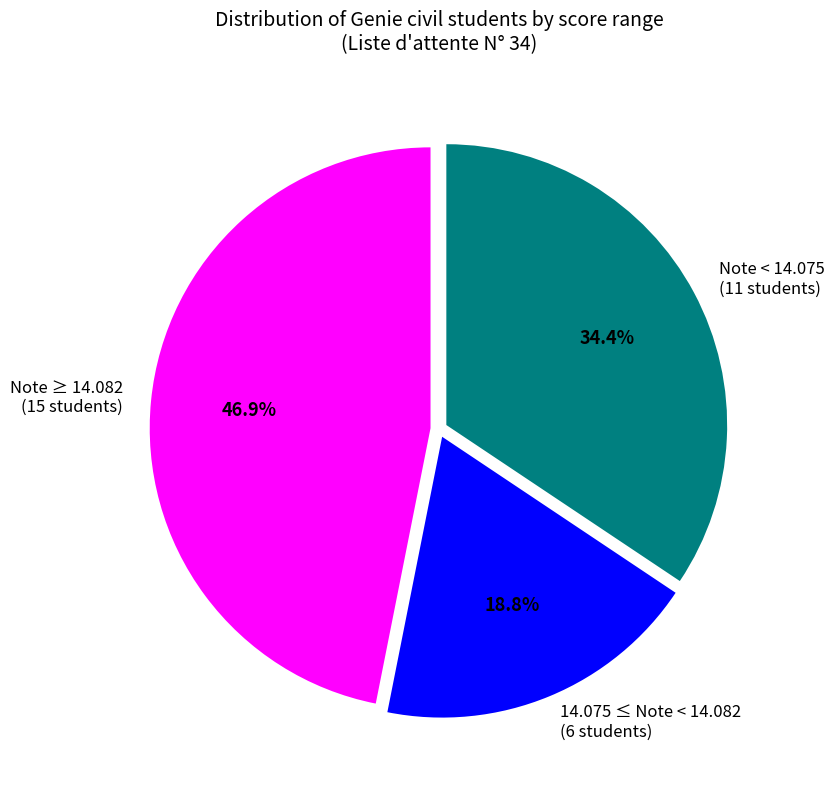

How many slices are in this pie chart?

3